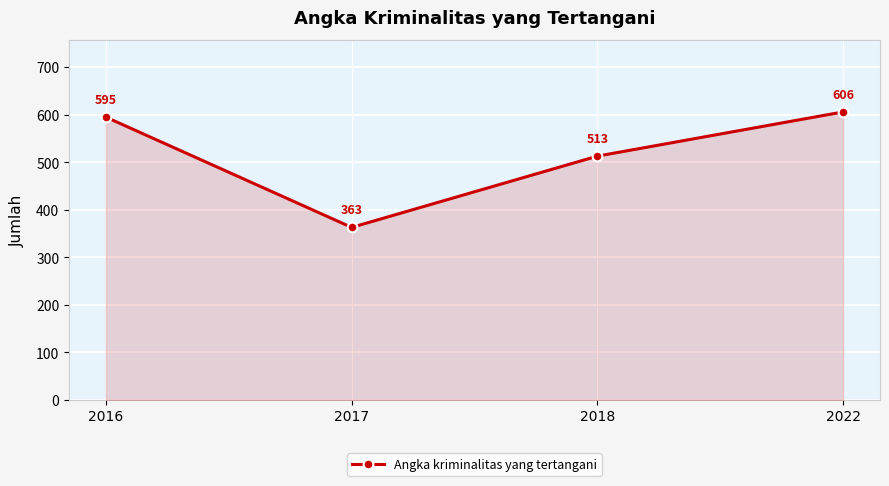

Reading left to right, transcribe all the data shown in this chart.

595	363	513	606